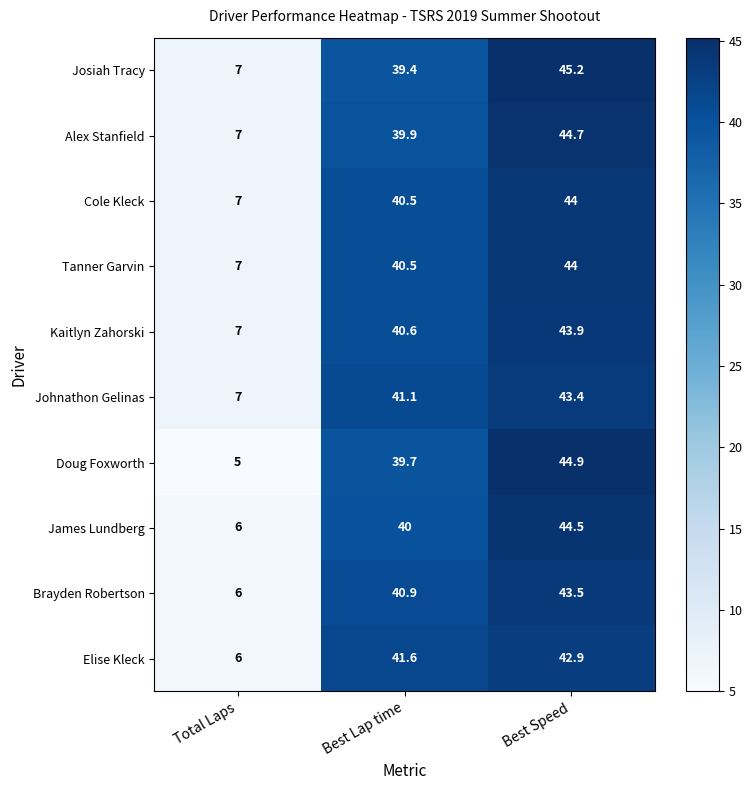

How many data points in Josiah Tracy are above 39?

2